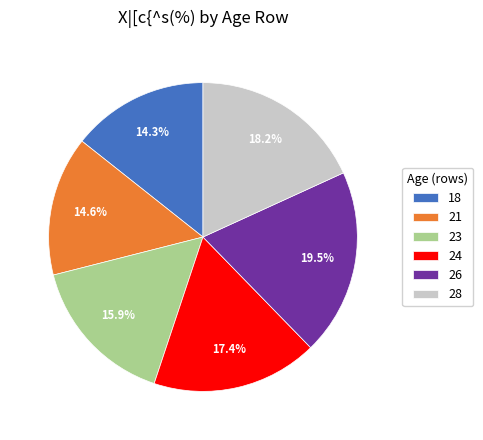

Is the sum of 28 and 18 greater than half?

No